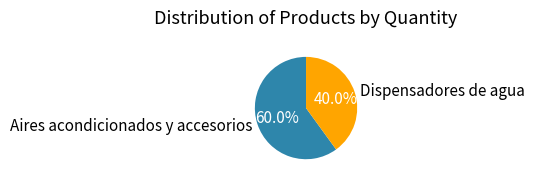

Does Dispensadores de agua represent more than half of the total?

No